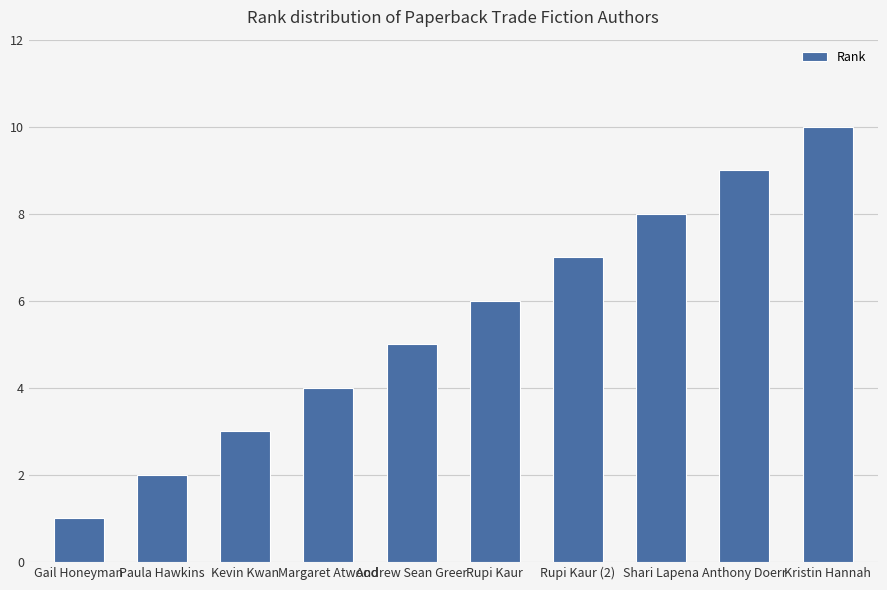

What is the minimum value shown in the chart?

1